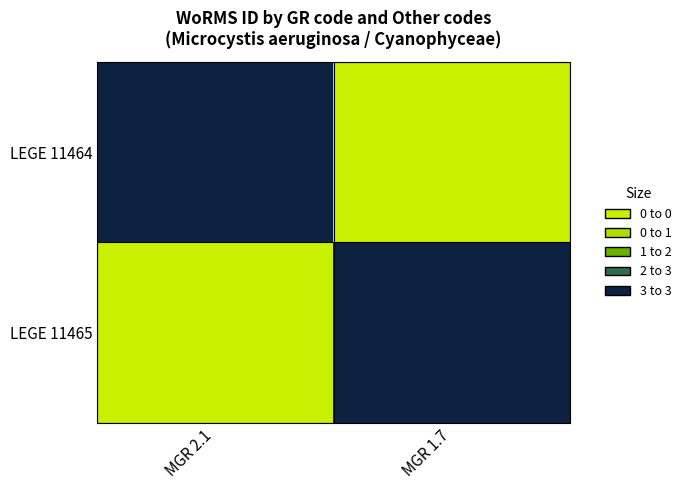

How many distinct data groups are displayed?

2